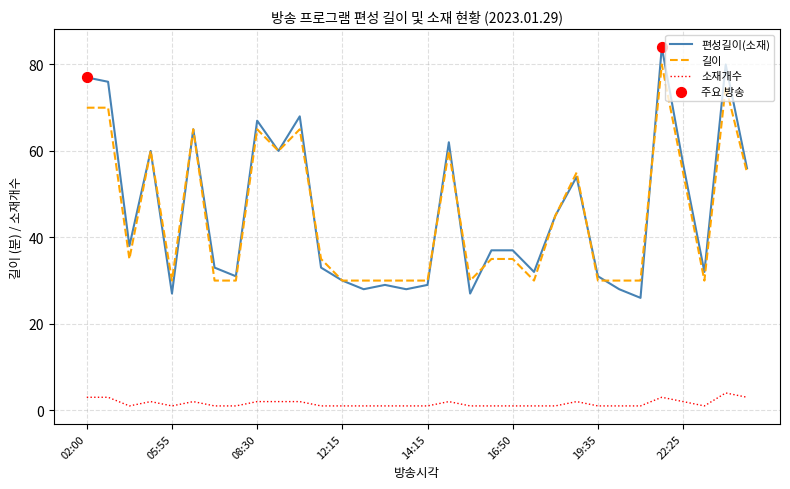

Which series has the widest spread of values?

편성길이(소재)